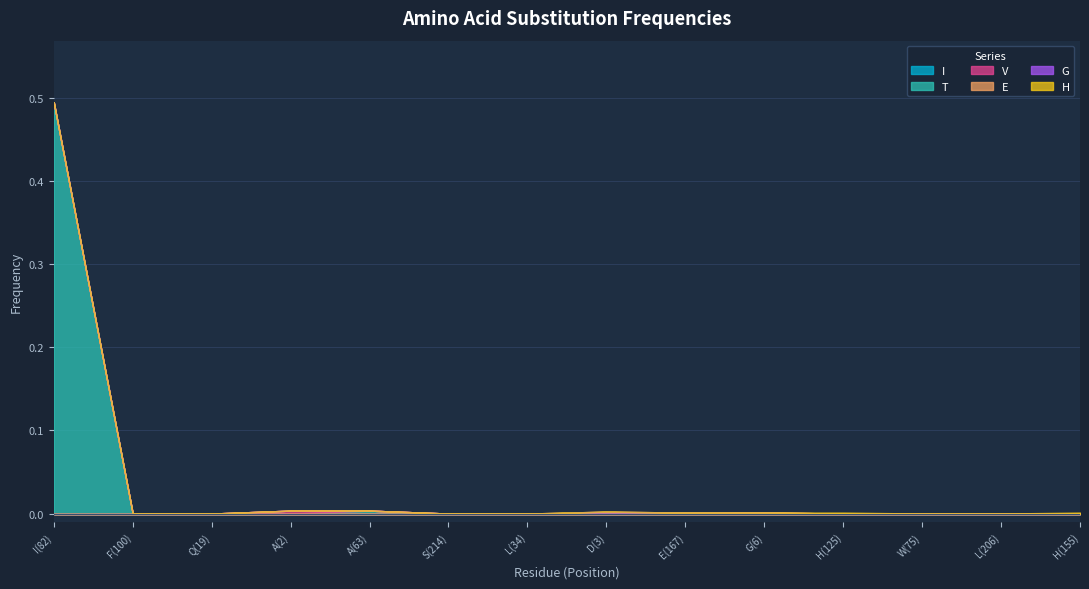

The value of H at A(63) is -0.0. True or false?

False